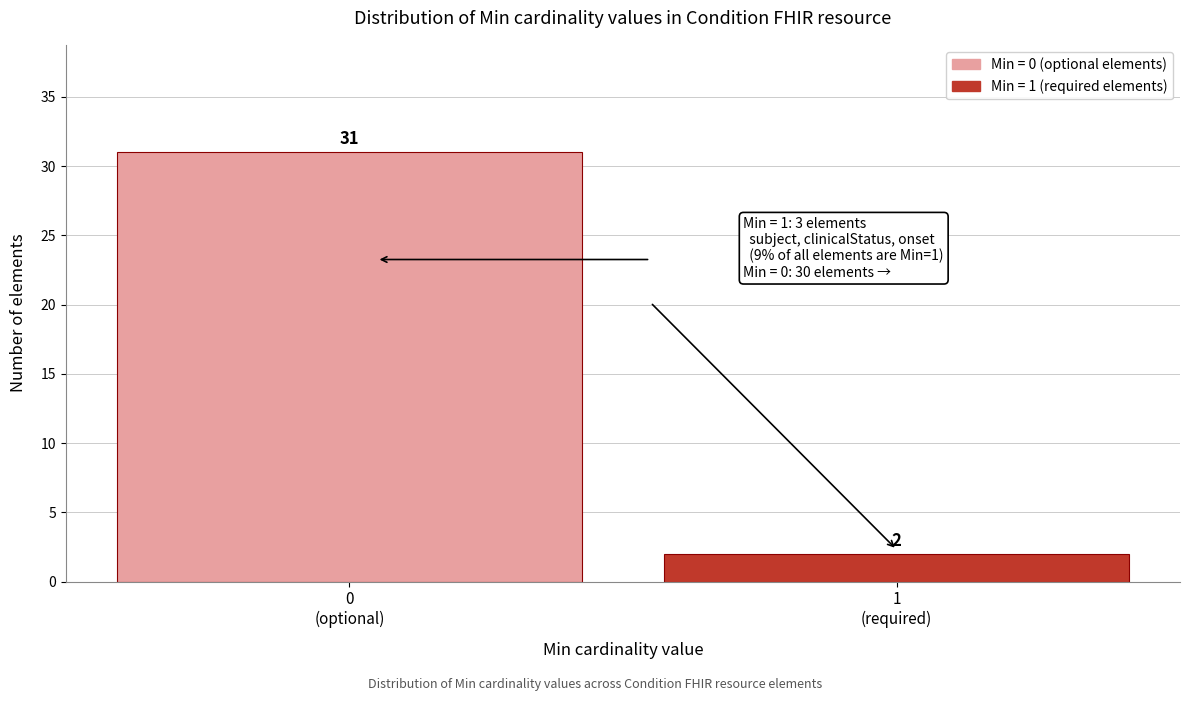

Reading right to left, what are all the values shown in this chart?

2	31